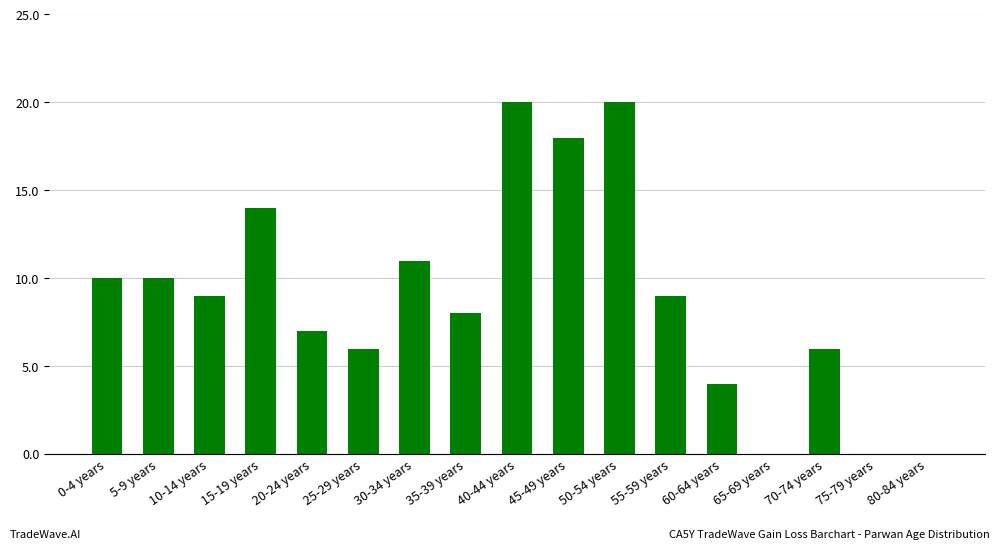

True or false: the data shows 29 at 50-54 years.

False